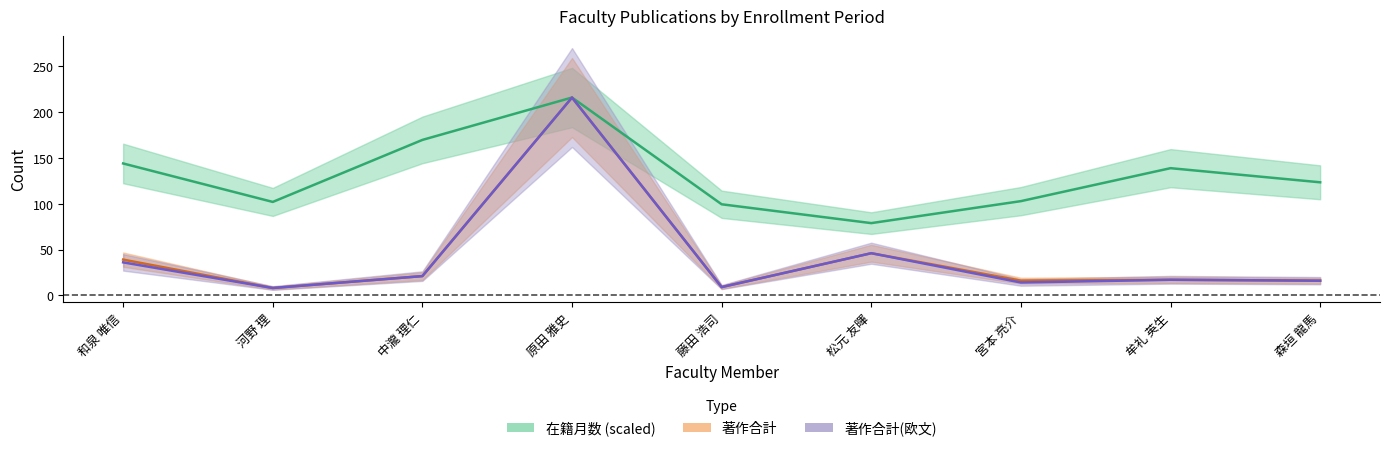

What is the sum of all 著作合計 values?

388.0